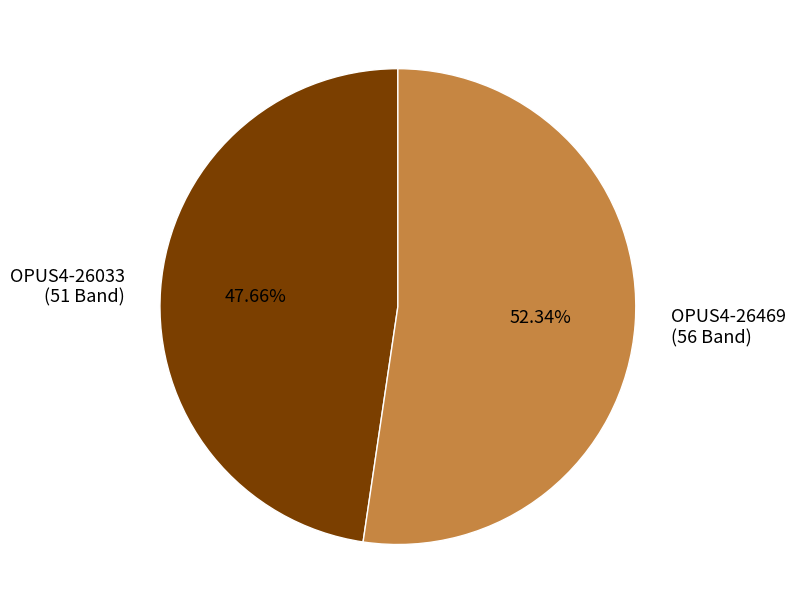

What is the ratio of the value at OPUS4-26469 (56 Band) to the value at OPUS4-26033 (51 Band)?

1.1